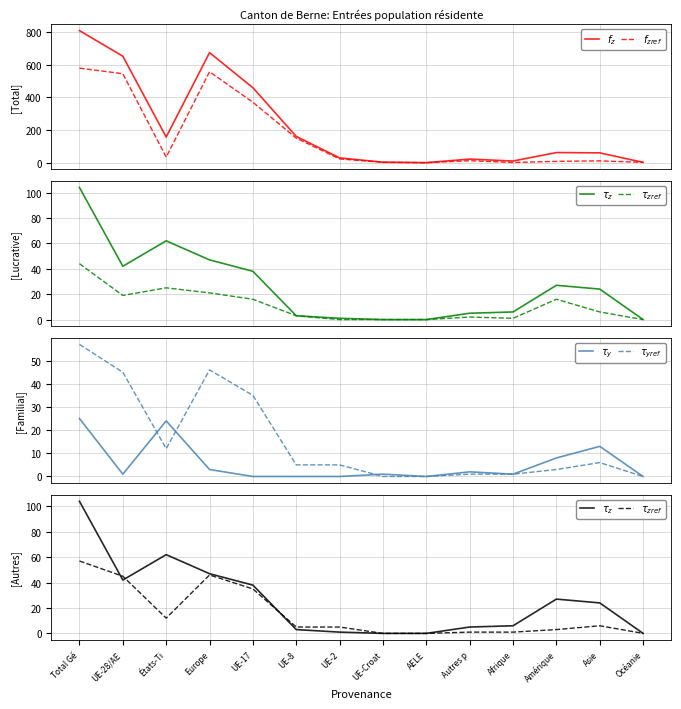

Reading left to right, transcribe all the data shown in this chart.

$f_z$: Total Gé=809	UE-28/AE=652	États-Ti=157	Europe=674	UE-17=459	UE-8=161	UE-2=29	UE-Croat=3	AELE=0	Autres p=22	Afrique=10	Amérique=62	Asie=60	Océanie=2
$f_{zref}$: Total Gé=579	UE-28/AE=545	États-Ti=34	Europe=557	UE-17=370	UE-8=150	UE-2=23	UE-Croat=2	AELE=0	Autres p=12	Afrique=1	Amérique=8	Asie=11	Océanie=2
$\tau_z$: Total Gé=104	UE-28/AE=42	États-Ti=62	Europe=47	UE-17=38	UE-8=3	UE-2=1	UE-Croat=0	AELE=0	Autres p=5	Afrique=6	Amérique=27	Asie=24	Océanie=0
$\tau_{zref}$: Total Gé=57	UE-28/AE=45	États-Ti=12	Europe=46	UE-17=35	UE-8=5	UE-2=5	UE-Croat=0	AELE=0	Autres p=1	Afrique=1	Amérique=3	Asie=6	Océanie=0
$\tau_y$: Total Gé=25	UE-28/AE=1	États-Ti=24	Europe=3	UE-17=0	UE-8=0	UE-2=0	UE-Croat=1	AELE=0	Autres p=2	Afrique=1	Amérique=8	Asie=13	Océanie=0
$\tau_{yref}$: Total Gé=57	UE-28/AE=45	États-Ti=12	Europe=46	UE-17=35	UE-8=5	UE-2=5	UE-Croat=0	AELE=0	Autres p=1	Afrique=1	Amérique=3	Asie=6	Océanie=0